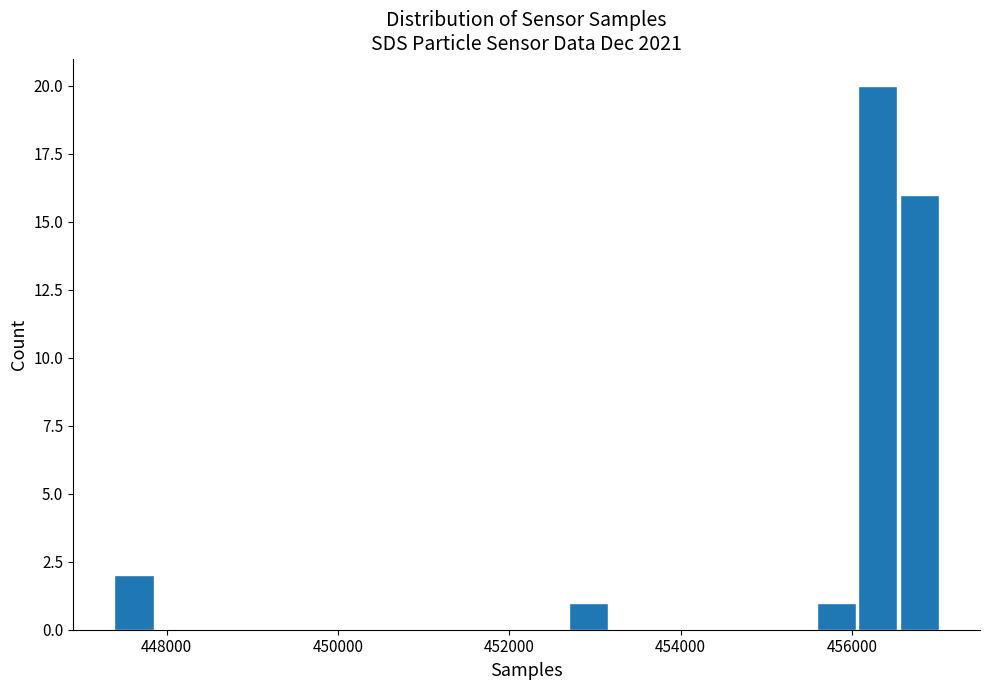

Read against the x-axis, roughly where is the centre of the tallest bar?

456400